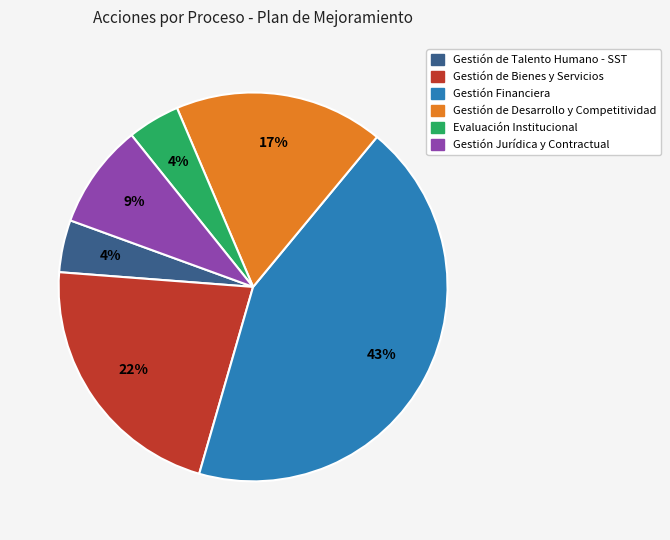

How many segments does this pie chart have?

6